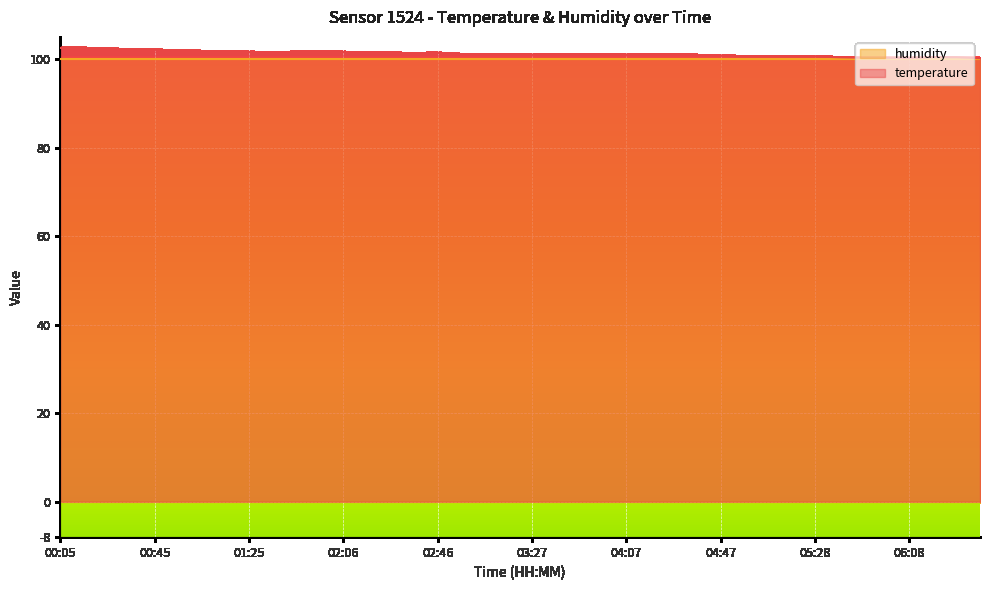

What is the value of the 37th point from the left?

100.2